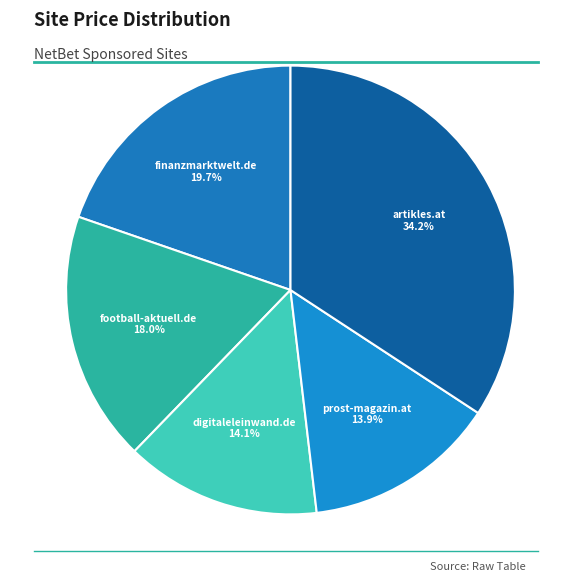

To the nearest percent, what portion does prost-magazin.at represent?

14%